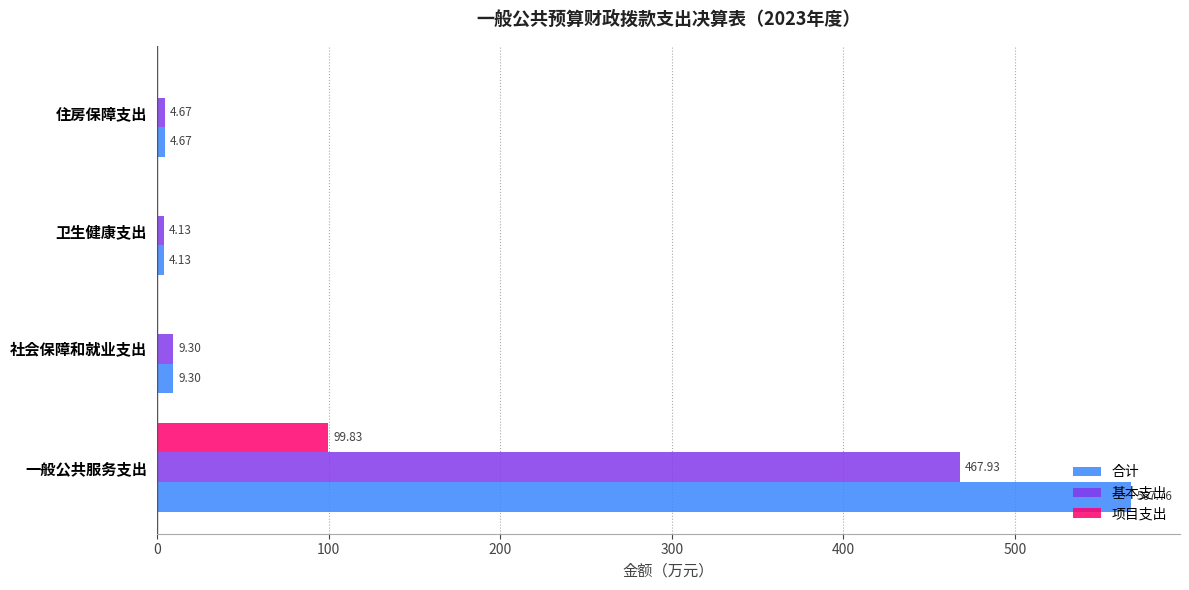

Which category has the highest value across all series?

一般公共服务支出